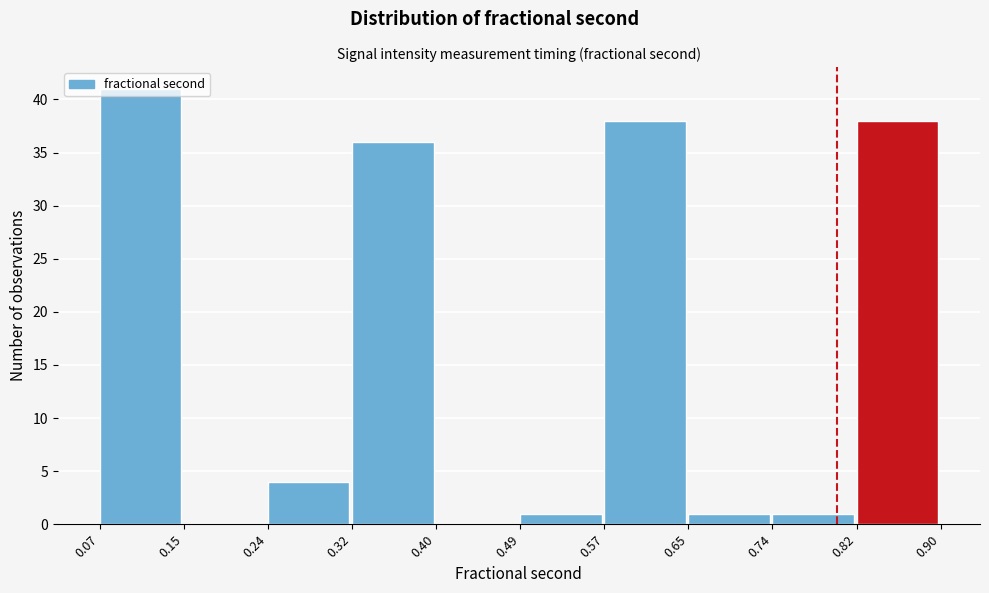

Reading left to right, list every bar in this chart as the range it spans on the x-axis followed by its height. The values are not printed on the chart, so give them approximately, as read against the axis.

0.07 to 0.15: 41
0.15 to 0.24: 0
0.24 to 0.32: 4
0.32 to 0.40: 36
0.40 to 0.49: 0
0.49 to 0.57: 1
0.57 to 0.65: 38
0.65 to 0.74: 1
0.74 to 0.82: 1
0.82 to 0.90: 38